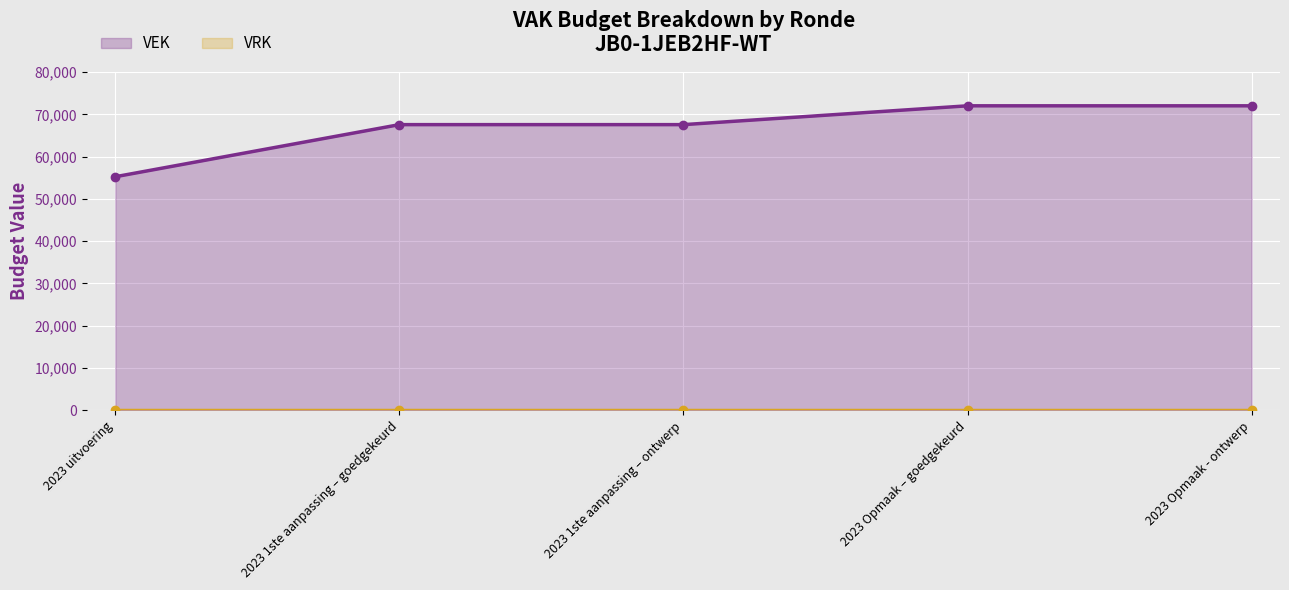

The chart shows a value of 94813 at 2023 1ste aanpassing – goedgekeurd. True or false?

False